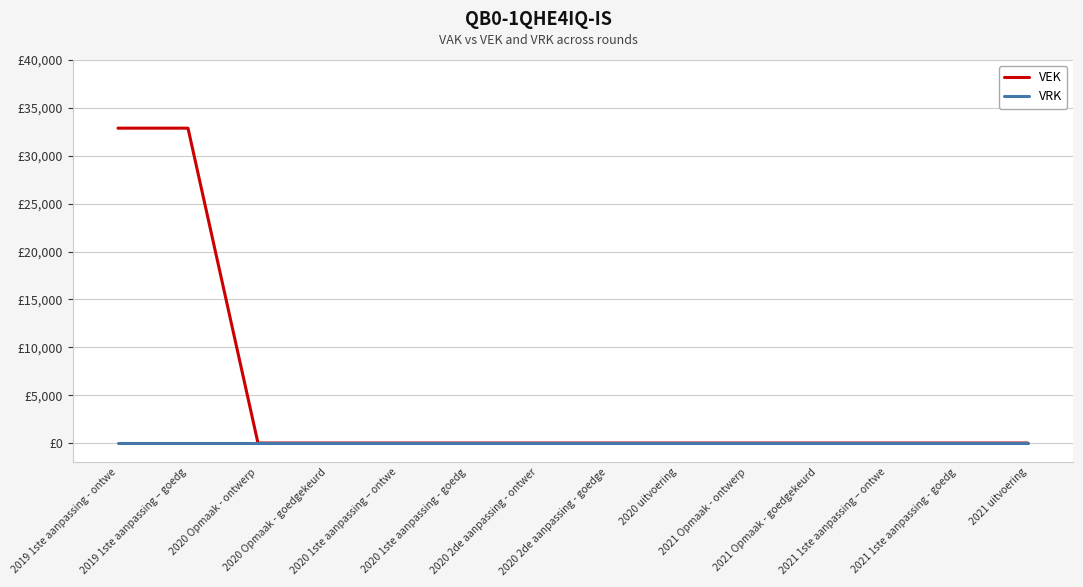

What are all the series names shown in the legend?

VEK, VRK